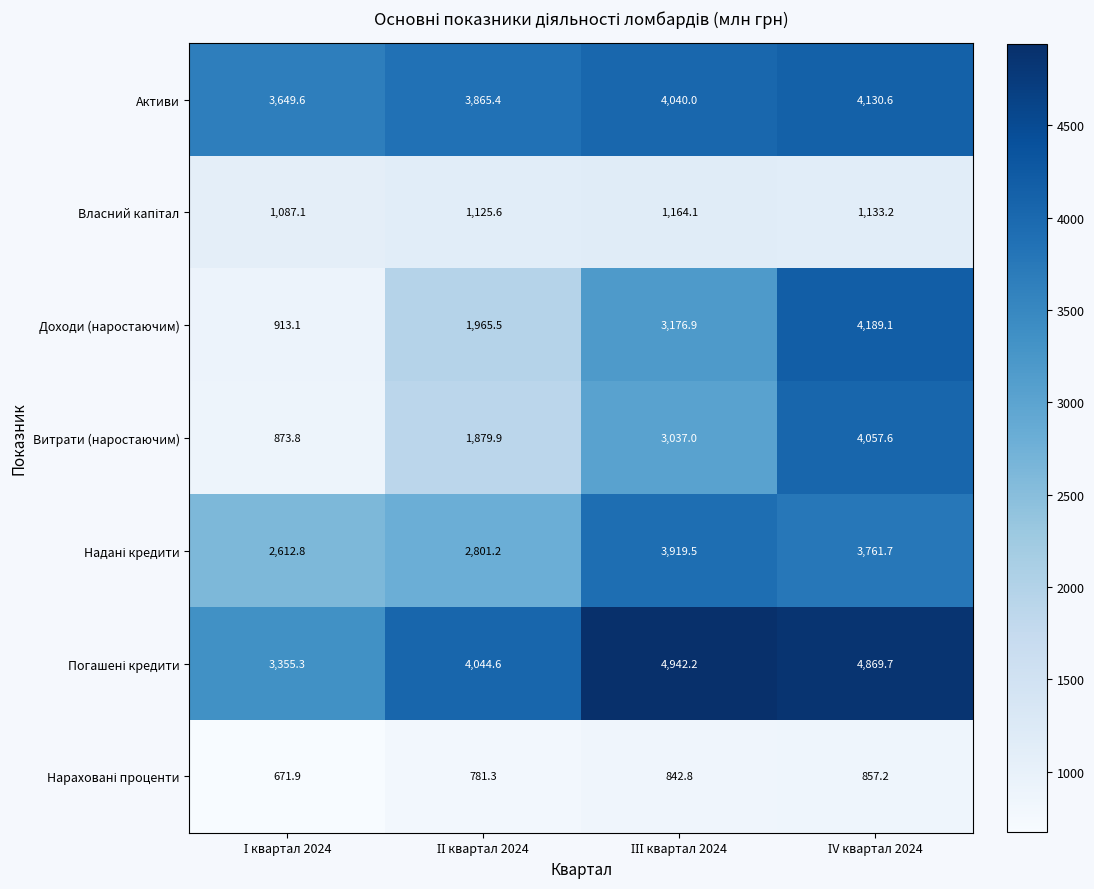

At how many categories does at least one series exceed 4157?

2